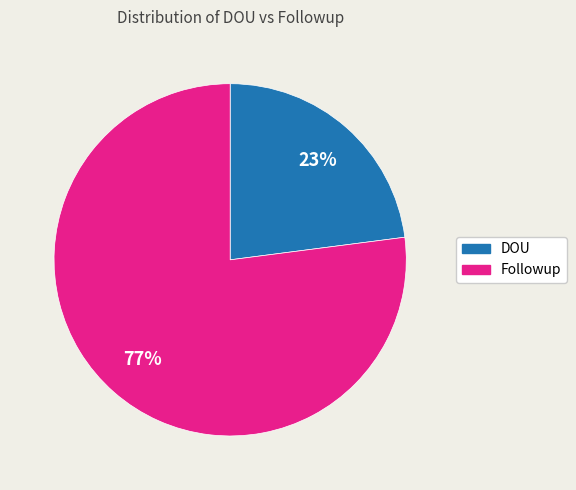

Is there a majority slice in this chart?

Yes